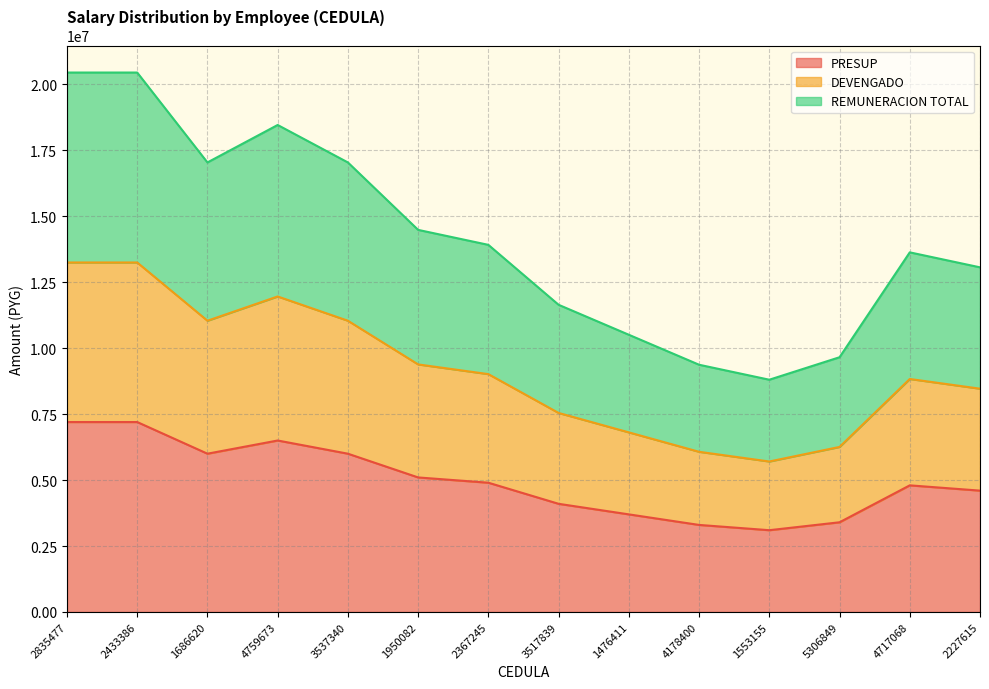

Between 1686620 and 1950082, which series saw the biggest shift?

REMUNERACION TOTAL line